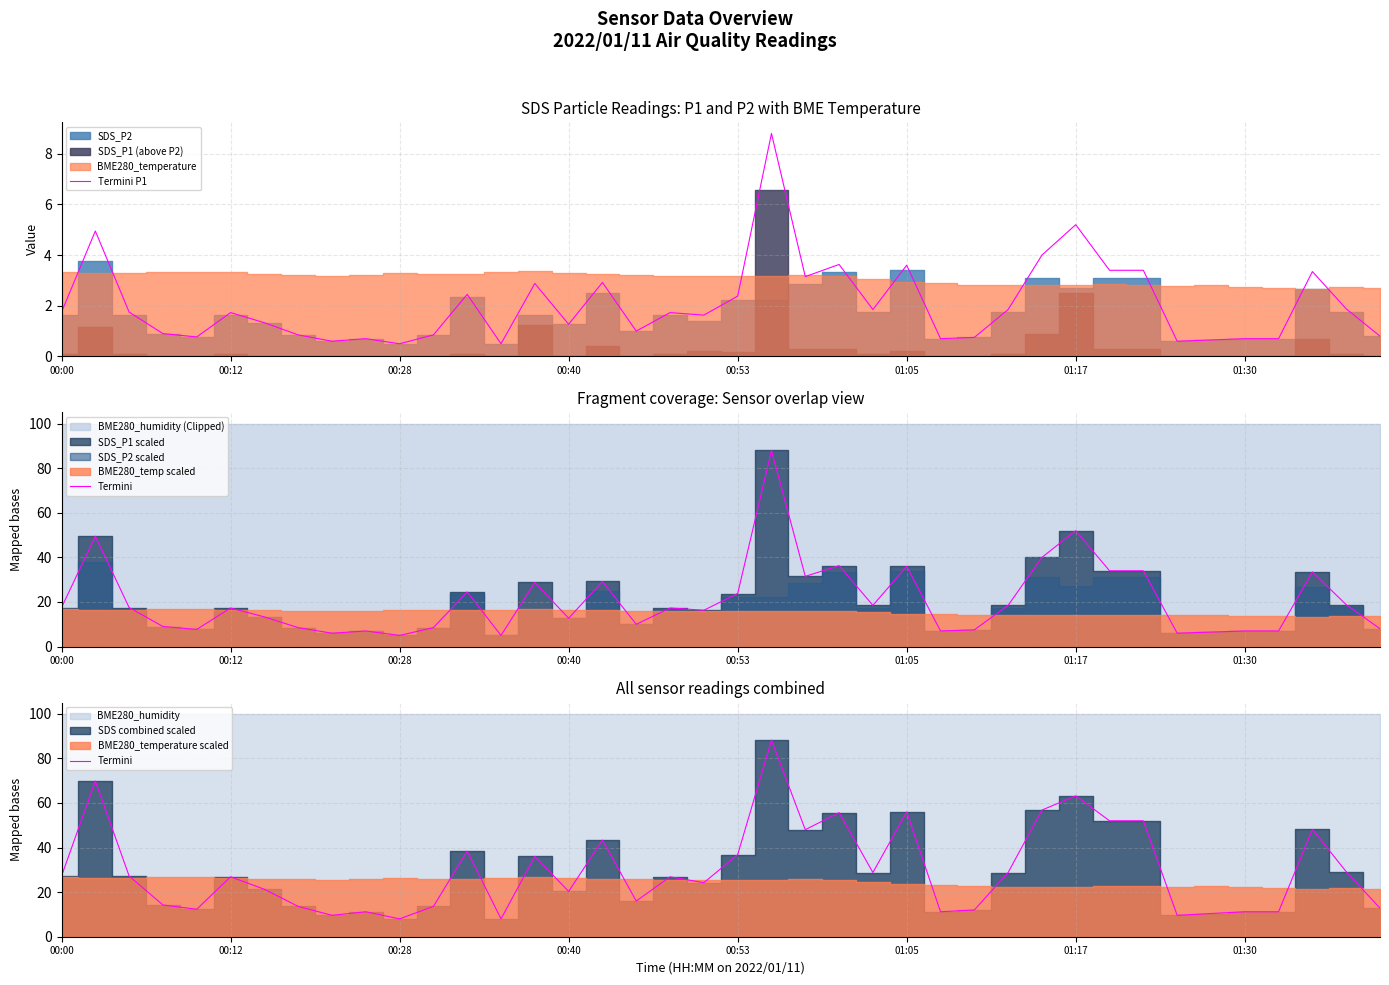

What is the highest value of the Termini P1 series?

8.8